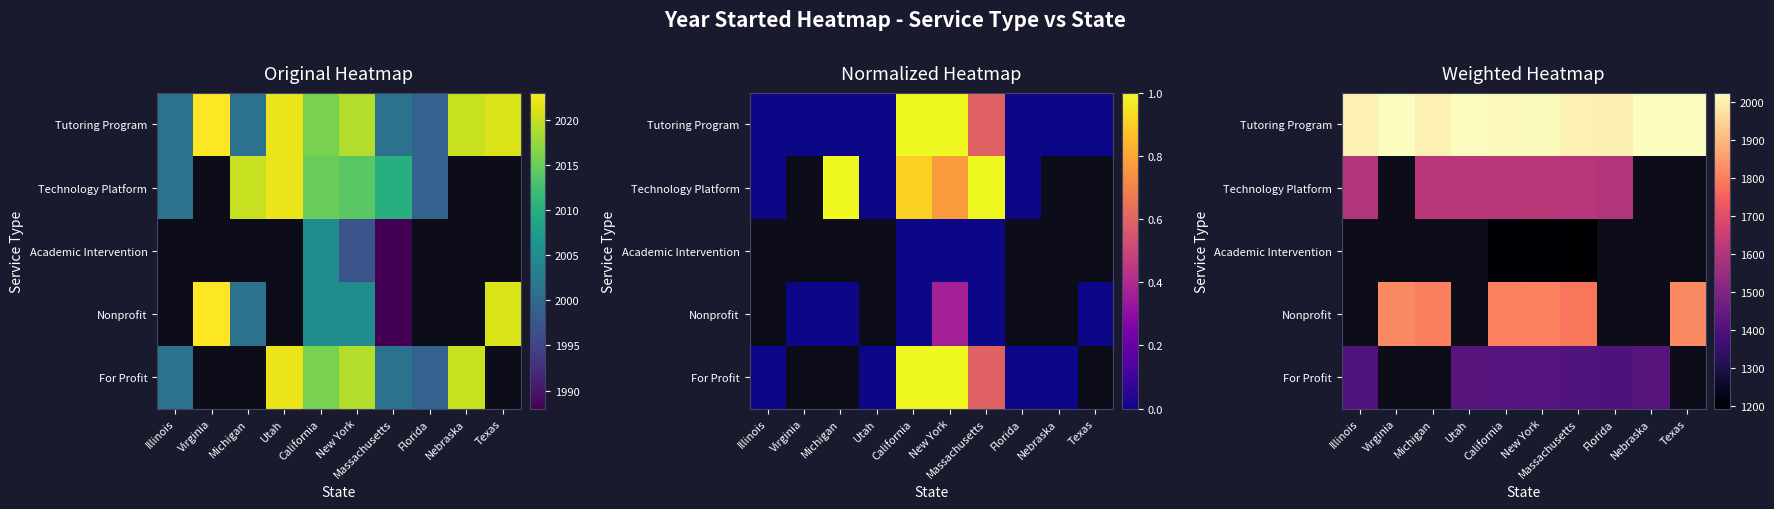

How many series are shown in this chart?

5